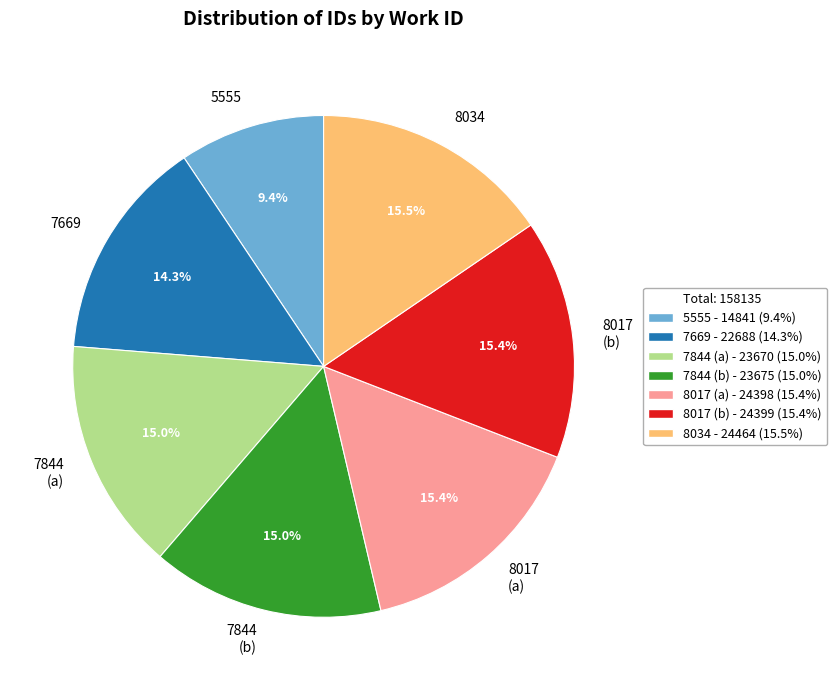

Which has a higher value, 5555 or 8017 (a)?

8017 (a)